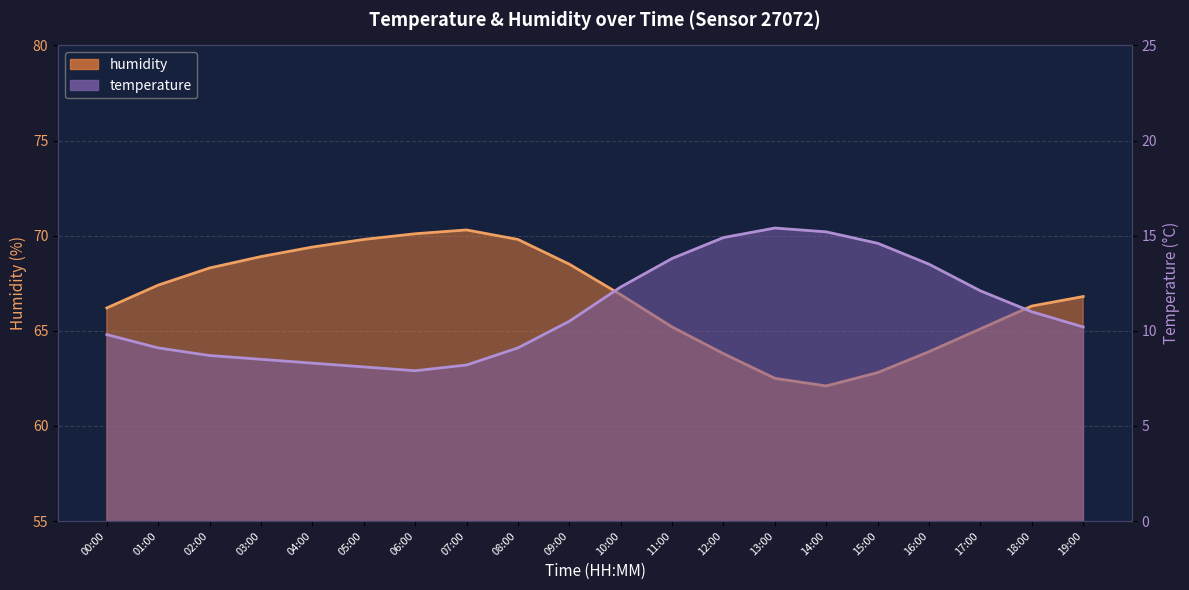

Rank the series by their average value, from highest to lowest.

humidity, temperature